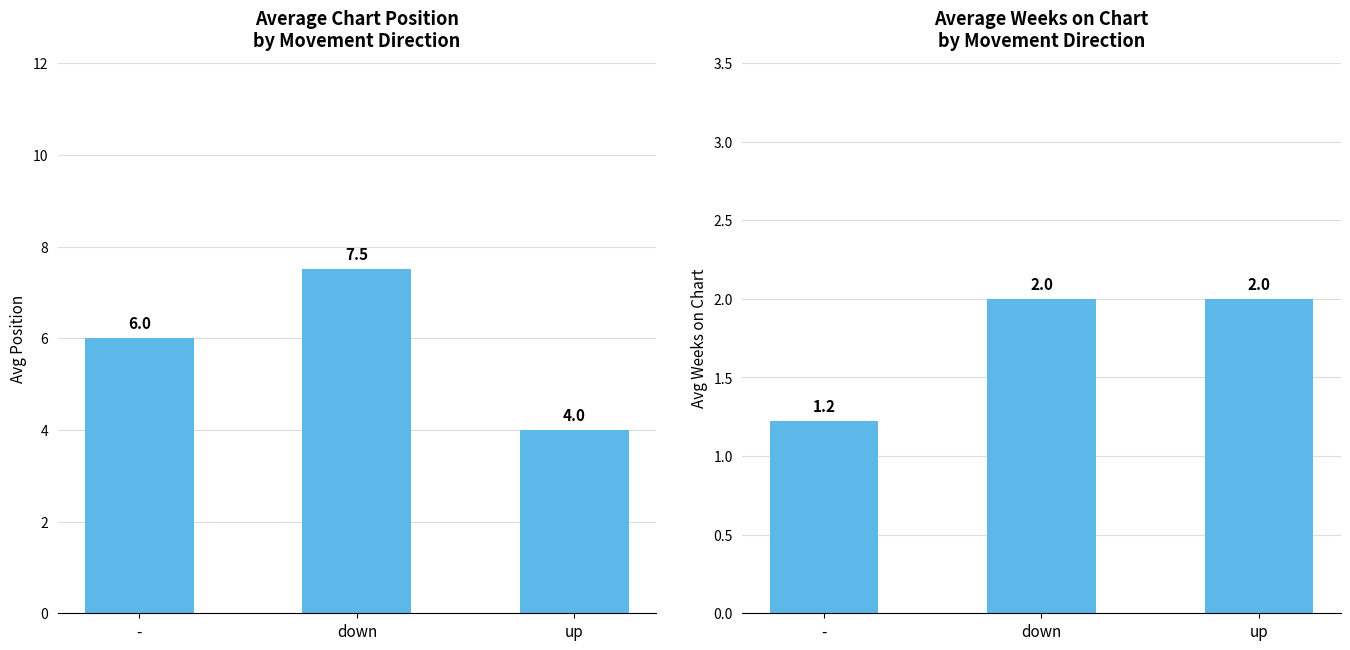

The value of Weeks on Chart at down is 3.5. True or false?

False